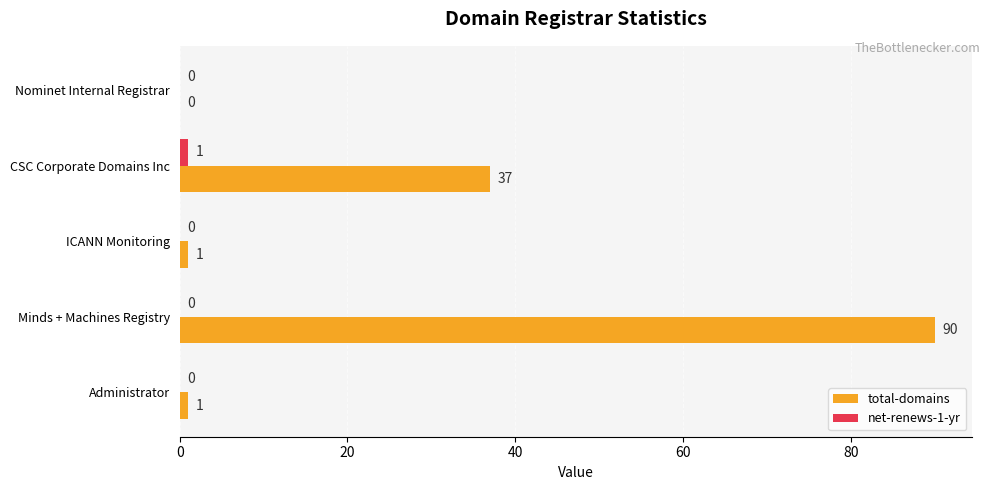

What is the total value across all series at Minds + Machines Registry?

90